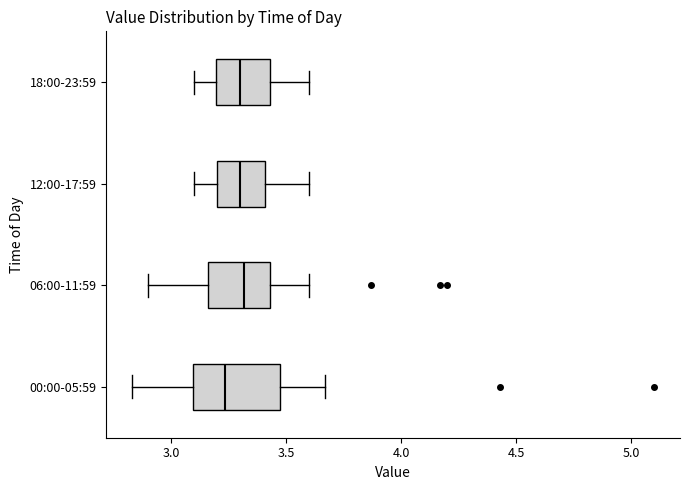

Reading bottom to top, transcribe this box plot: for each box, give where its median line is, the range the box spans, and where its two whiskers end, as read against the x-axis. The values are not printed on the chart, so give them approximately, as read against the axis.

00:00-05:59: median 3.25, box 3.10 to 3.45, whiskers 2.85 to 3.65
06:00-11:59: median 3.30, box 3.15 to 3.45, whiskers 2.90 to 3.60
12:00-17:59: median 3.30, box 3.20 to 3.40, whiskers 3.10 to 3.60
18:00-23:59: median 3.30, box 3.20 to 3.45, whiskers 3.10 to 3.60